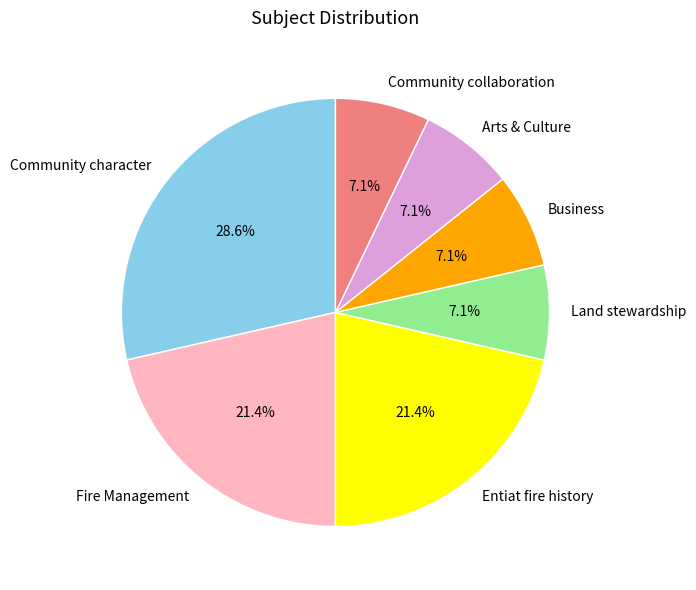

Do Entiat fire history and Fire Management together represent more than half of the pie?

No